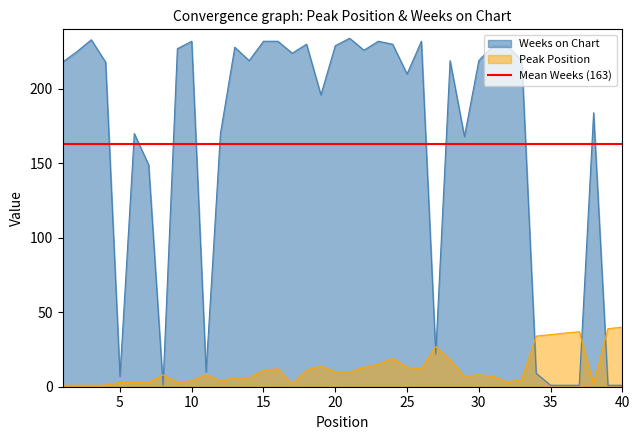

What is the value of the Peak Position point at the 20th from the left?

10